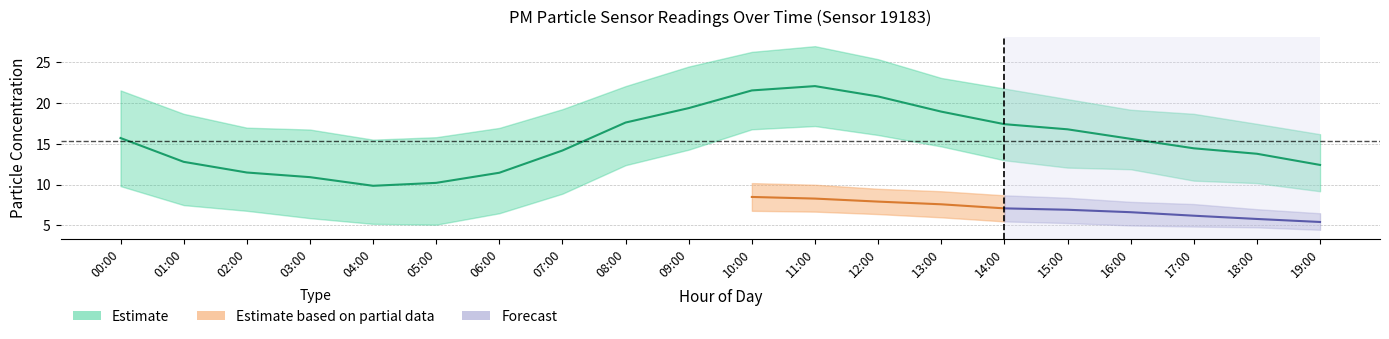

At which label does P1_lower first exceed 10?

08:00